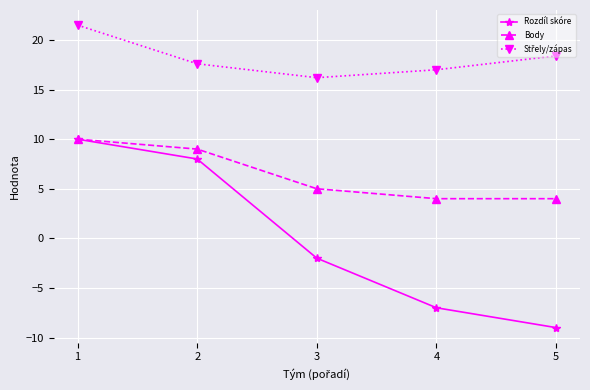

Which series has the largest range (max minus min)?

Rozdíl skóre